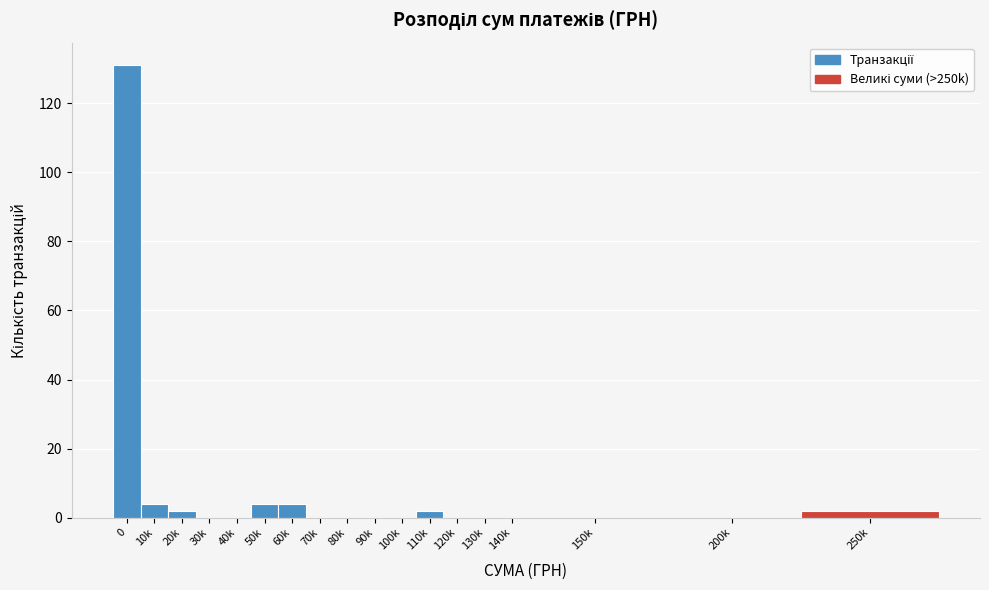

Reading left to right, what are all the values shown in this chart?

0=131	10k=4	20k=2	30k=0	40k=0	50k=4	60k=4	70k=0	80k=0	90k=0	100k=0	110k=2	120k=0	130k=0	140k=0	150k=0	200k=0	250k=2